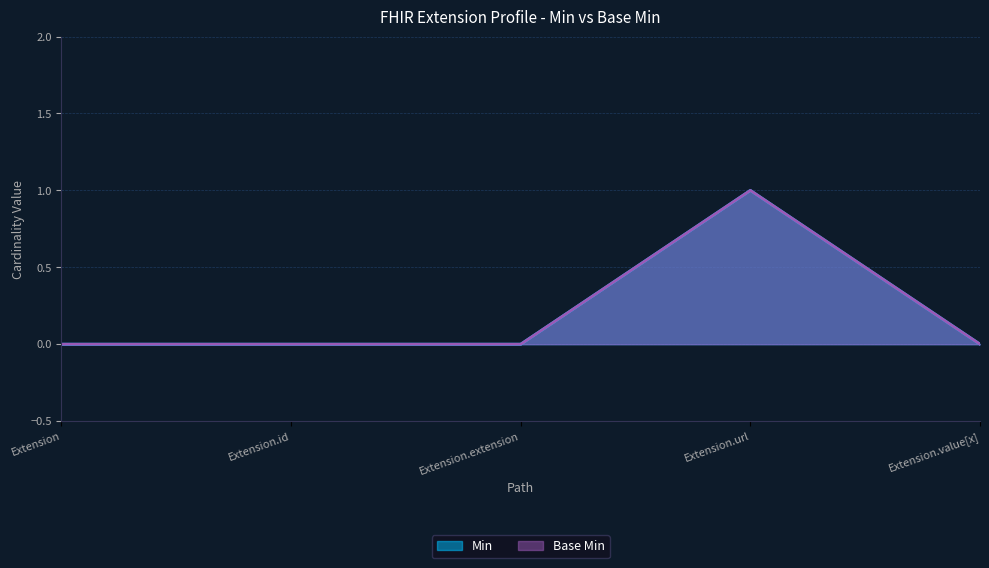

What are all the series names shown in the legend?

Min, Base Min